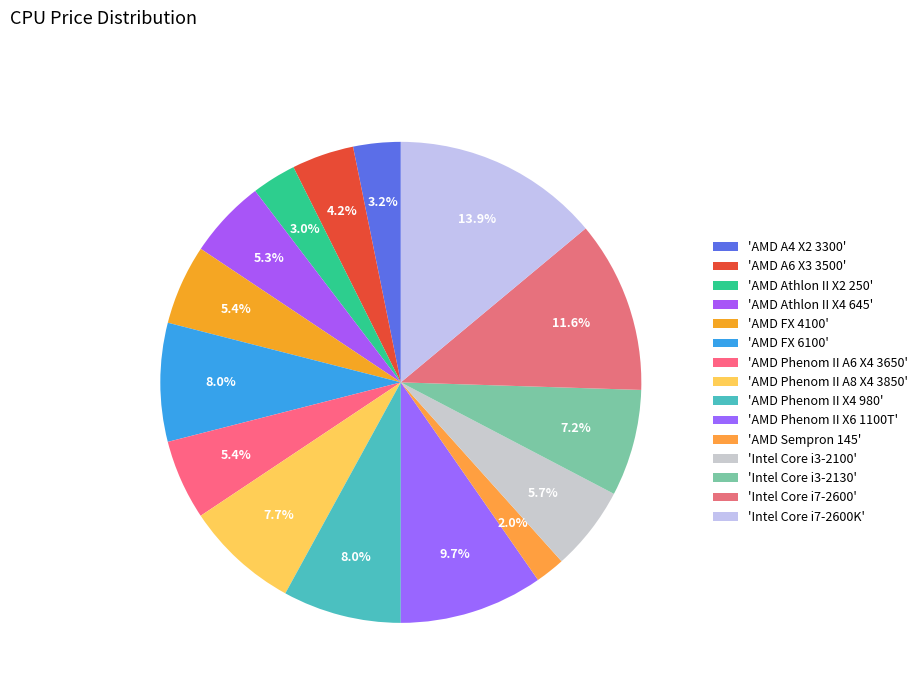

How many segments does this pie chart have?

15